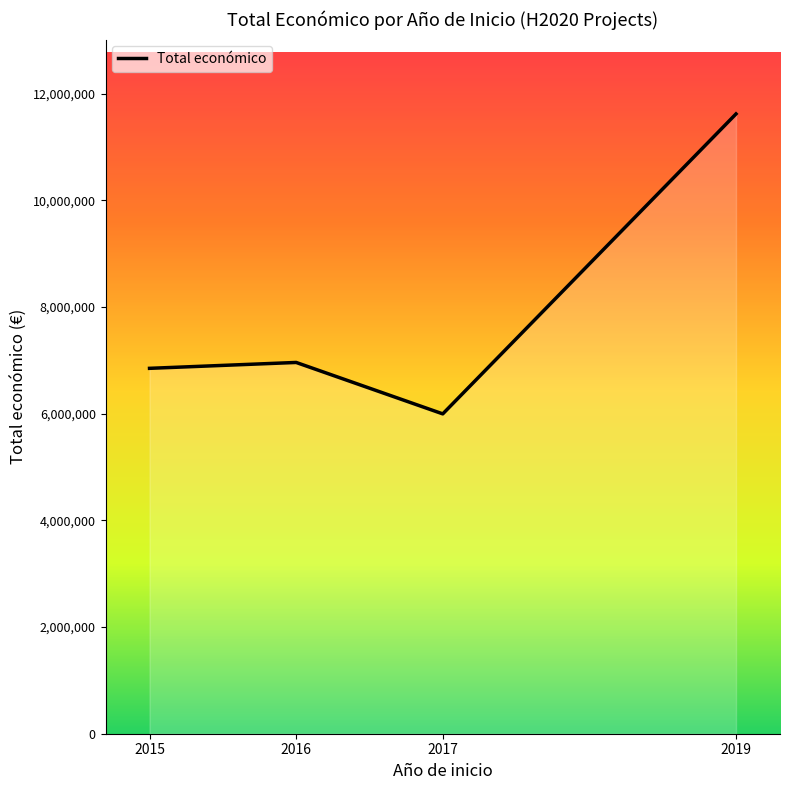

What is the difference between the maximum and minimum values?

5623361